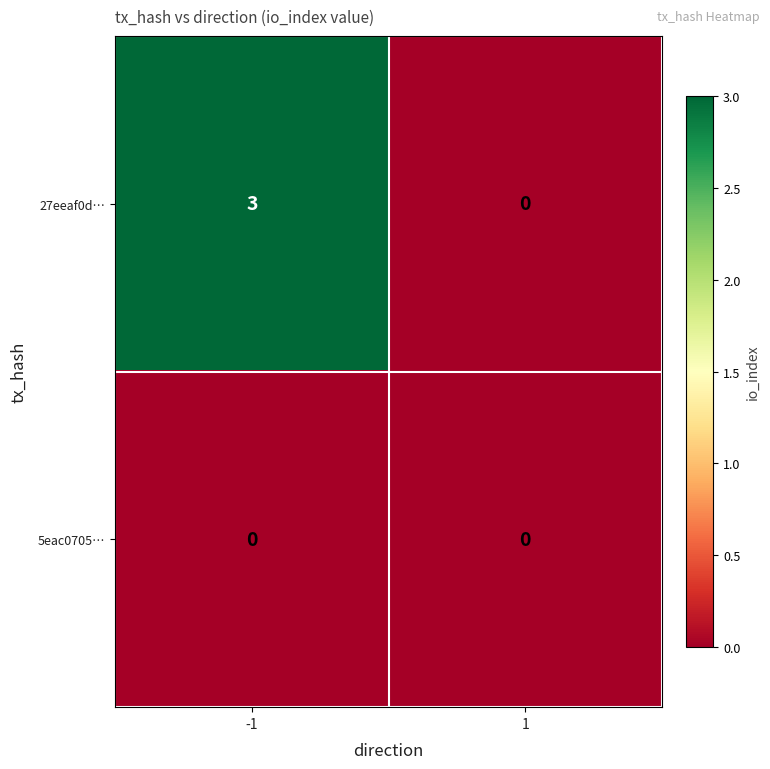

Reading left to right, list all the values displayed in this chart.

27eeaf0d…: 3	0
5eac0705…: 0	0